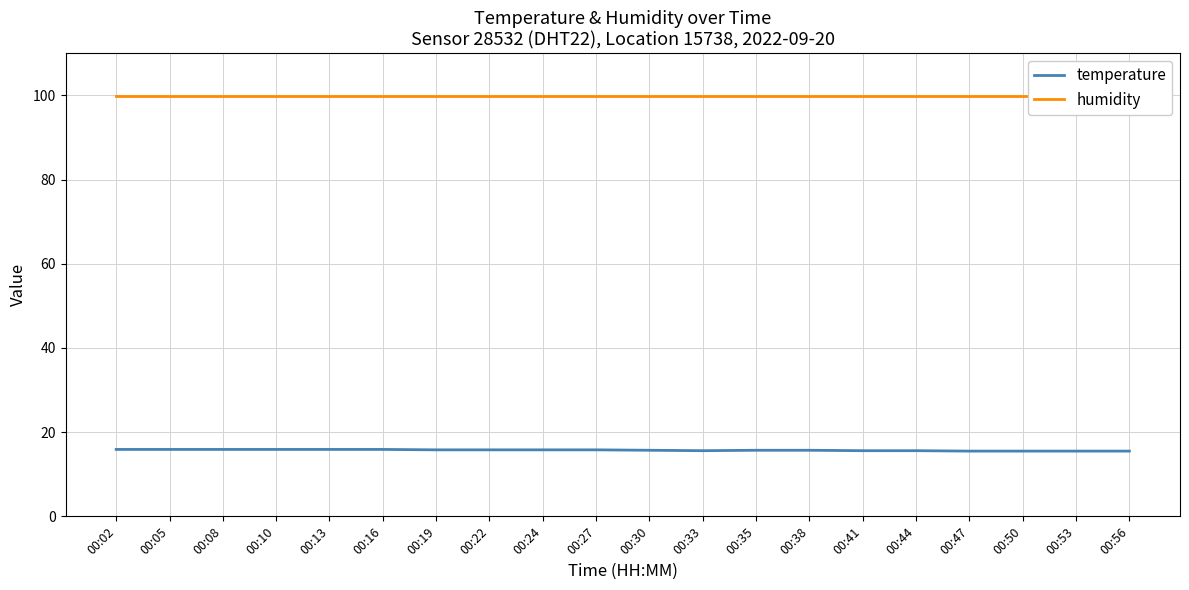

Which series has the widest spread of values?

temperature